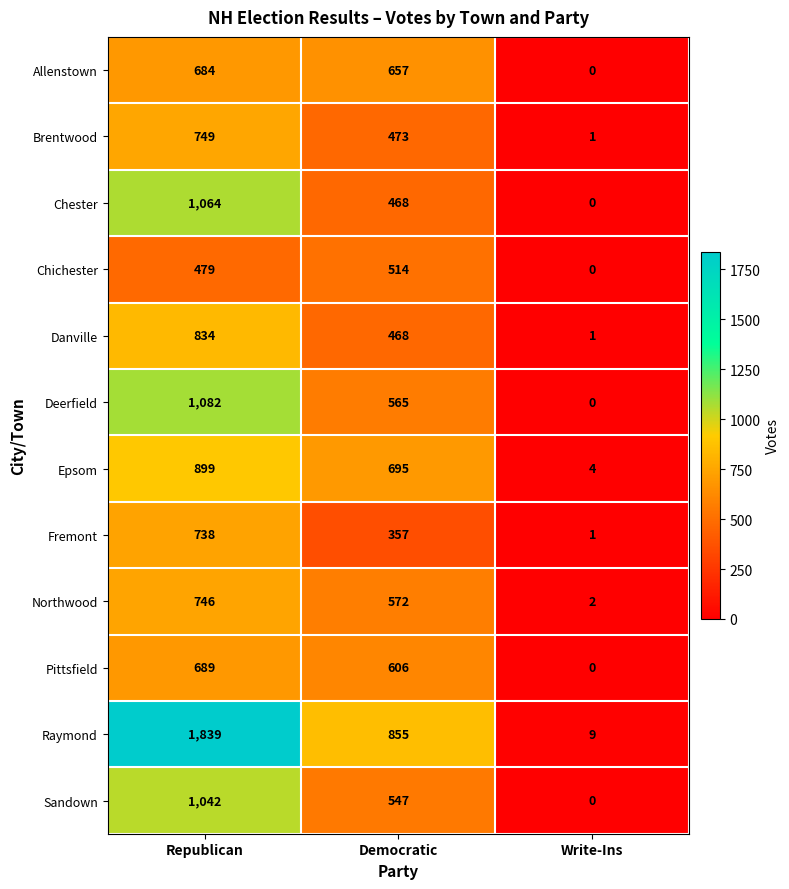

Is the value of Sandown at Write-Ins greater than the value of Allenstown at Republican?

No